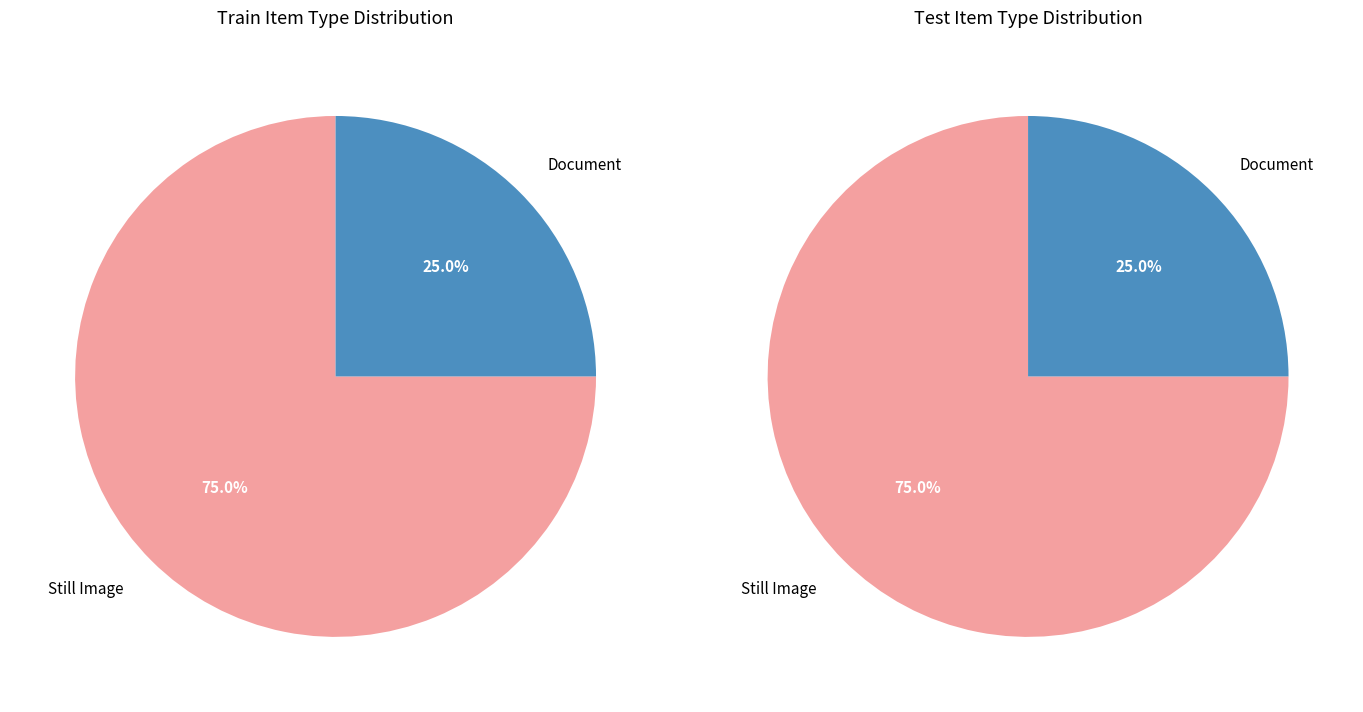

Is it true that A Letter from Eric Daneau is 17% of the pie?

False